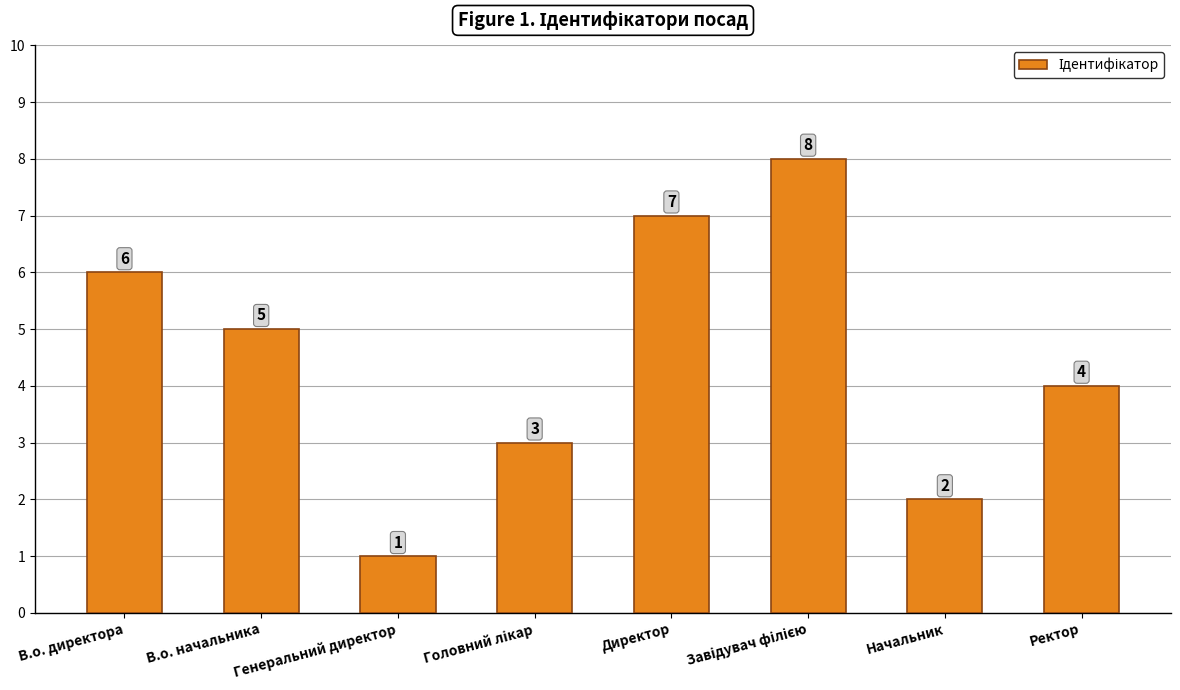

Reading left to right, what are all the values shown in this chart?

6	5	1	3	7	8	2	4